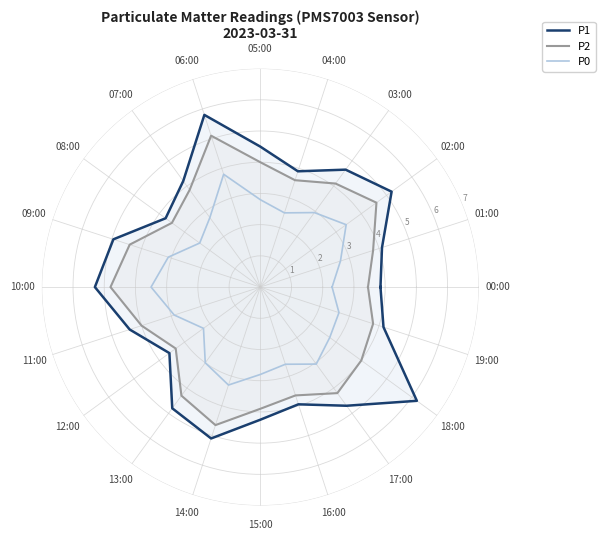

What is the minimum value shown in the chart?

2.2